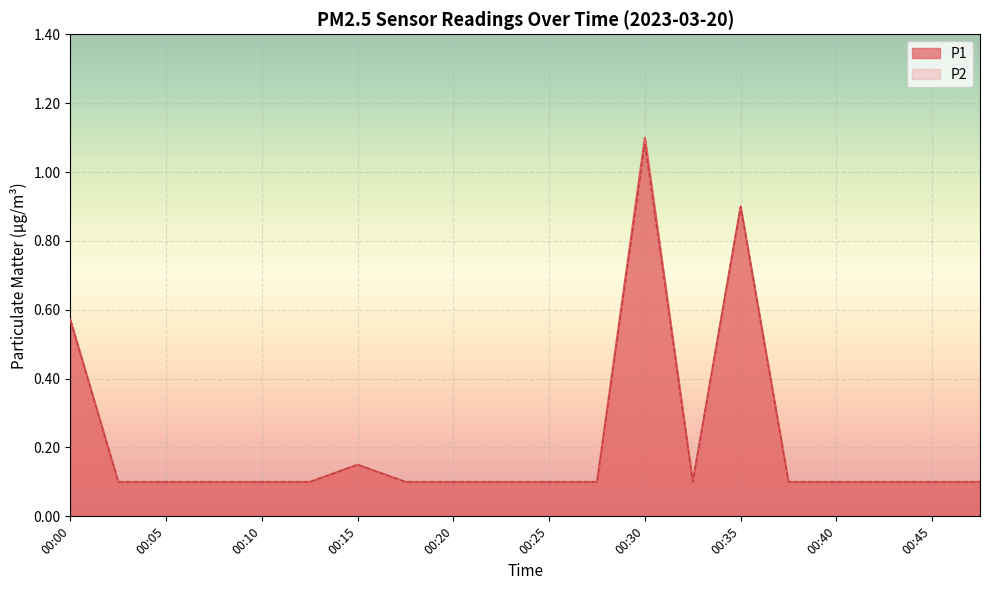

Reading right to left, what are all the values shown in this chart?

P1: 0.1	0.1	0.1	0.1	0.1	0.9	0.1	1.1	0.1	0.1	0.1	0.1	0.1	0.1	0.1	0.1	0.1	0.1	0.1	0.6
P2: 0.1	0.1	0.1	0.1	0.1	0.9	0.1	1.1	0.1	0.1	0.1	0.1	0.1	0.1	0.1	0.1	0.1	0.1	0.1	0.6